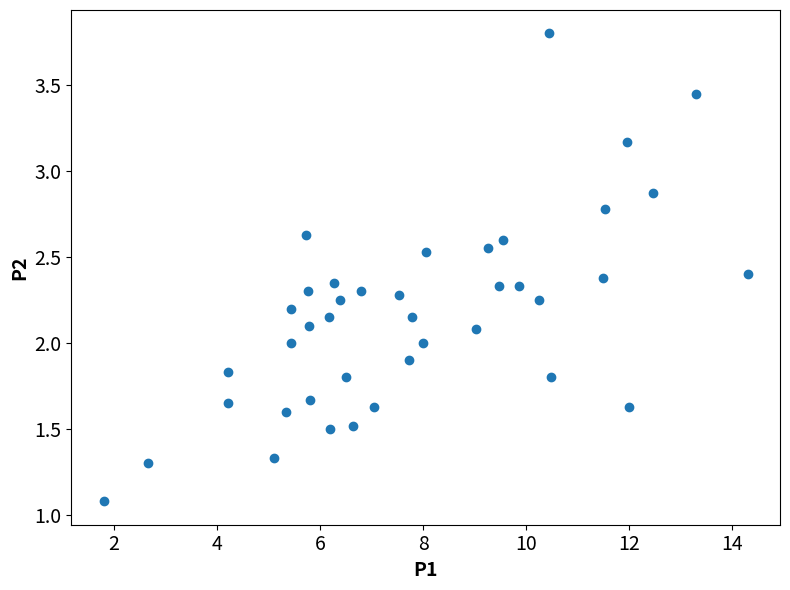

What is the range of Y values (max minus min)?

2.7